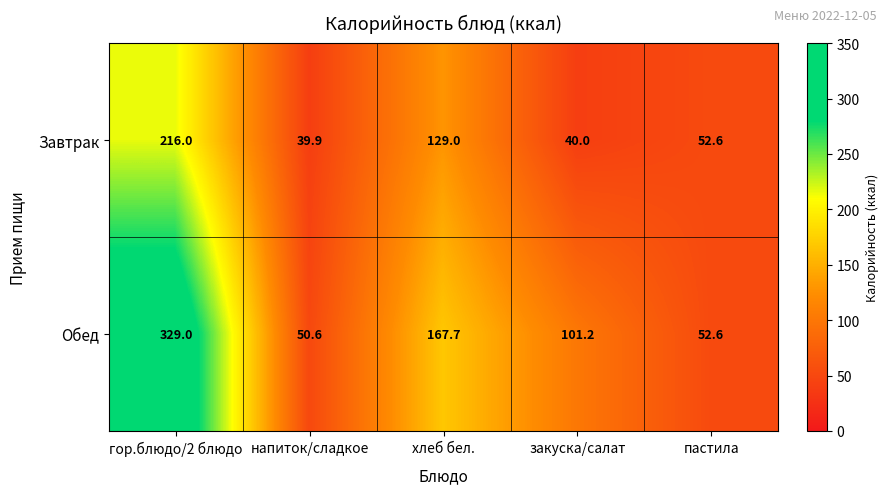

Reading left to right, transcribe all the data shown in this chart.

Завтрак: 216.0	39.9	129.0	40.0	52.6
Обед: 329.0	50.6	167.7	101.2	52.6